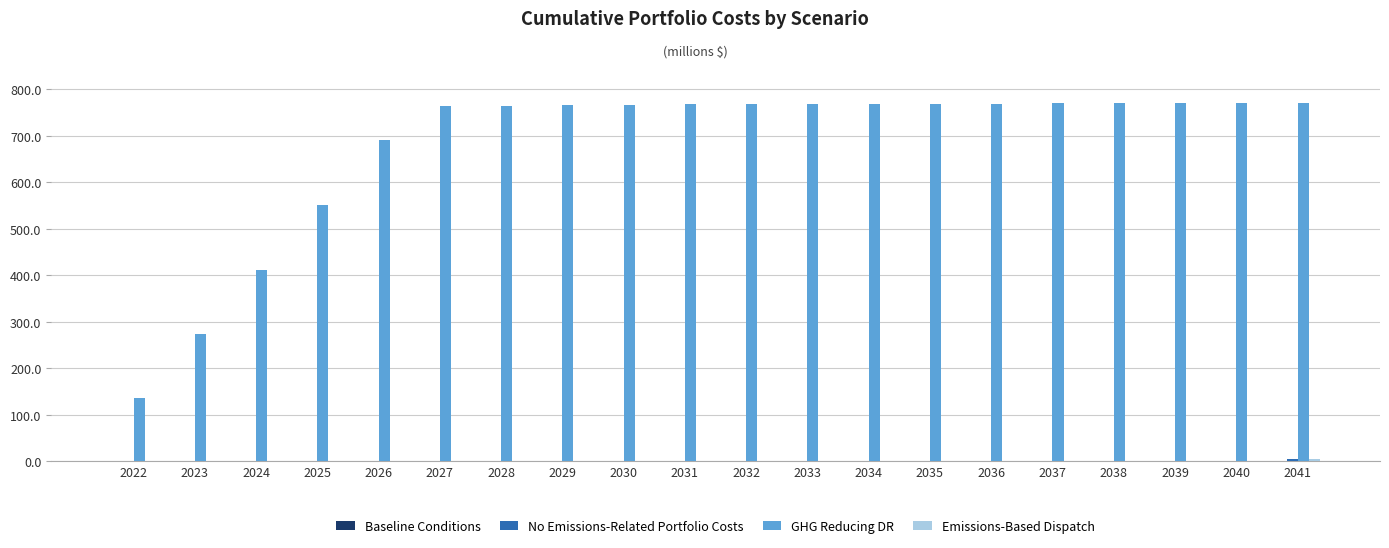

At which label is GHG Reducing DR closest to 453?

2024